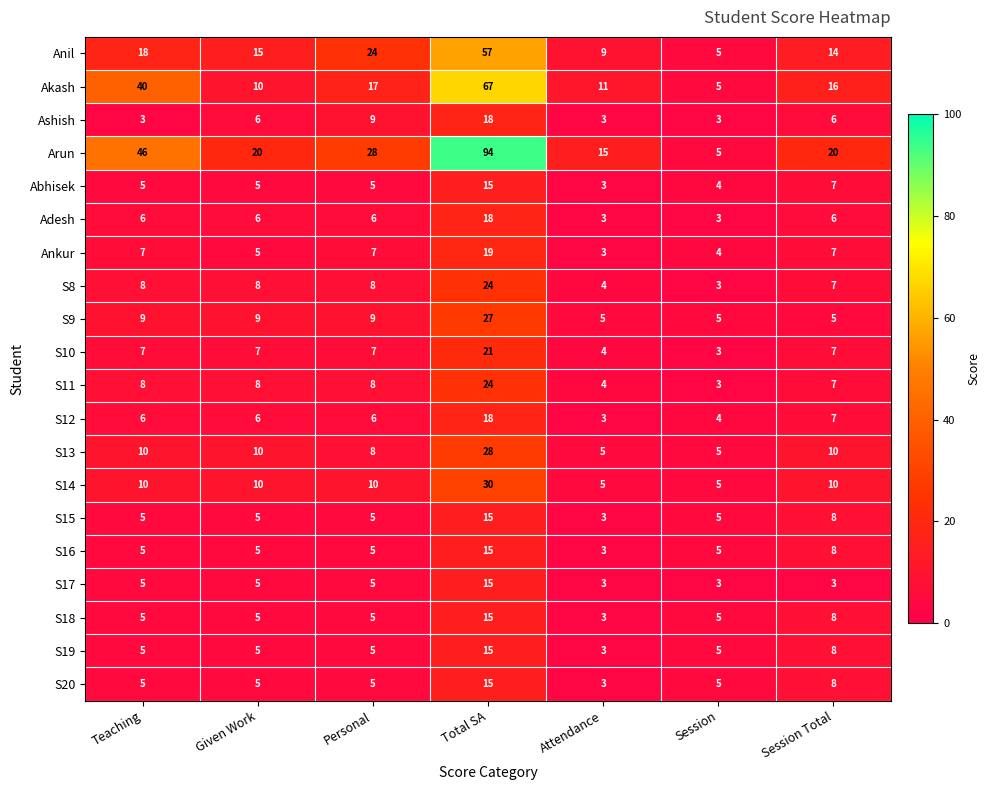

How many distinct data groups are displayed?

20